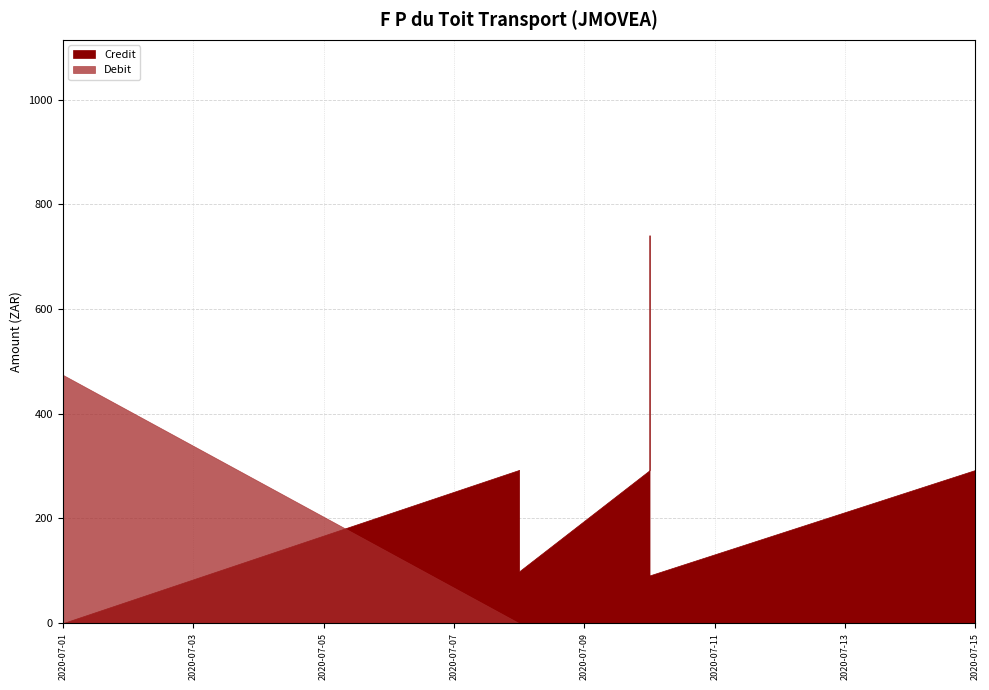

Does the chart display data point markers on the line(s)?

No